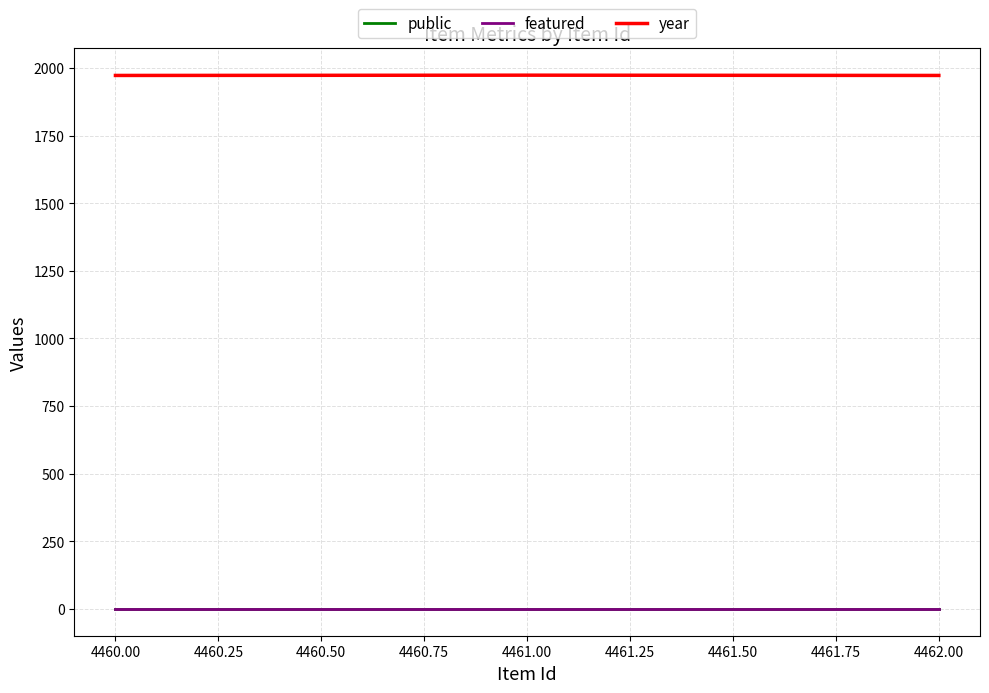

What is the greatest value displayed?

1973